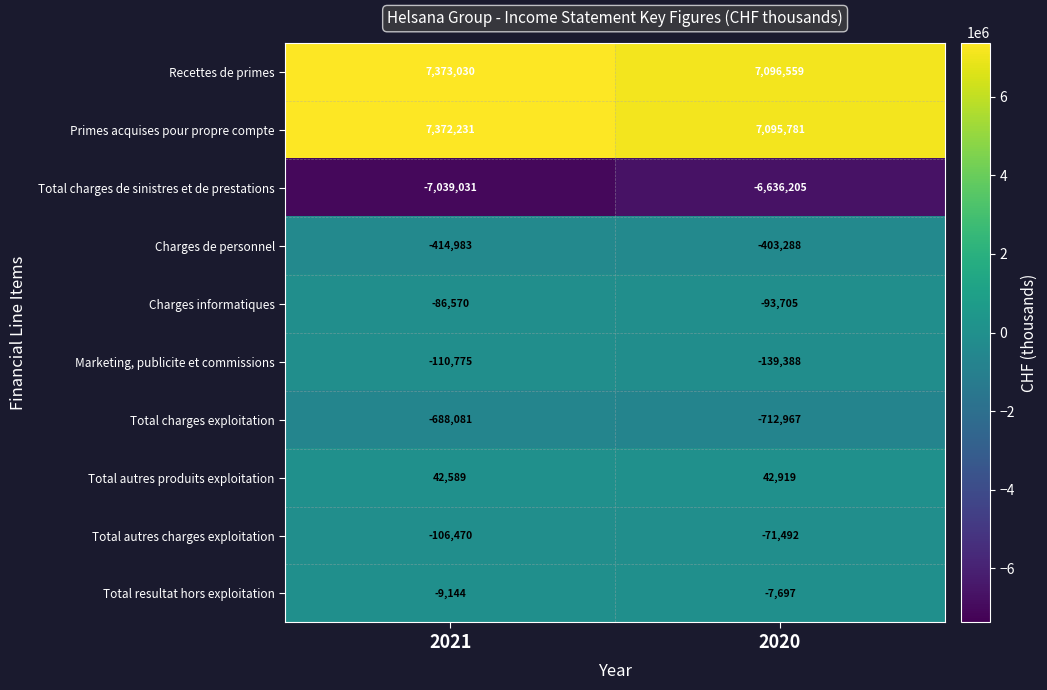

How many categories are shown in the chart?

2